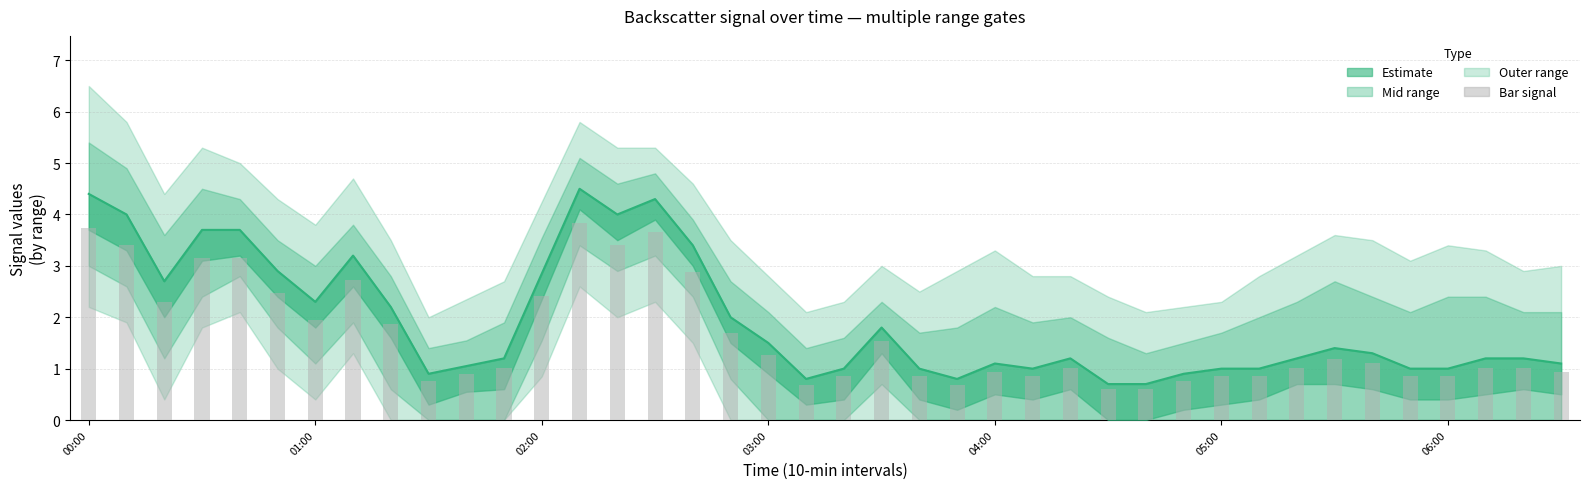

The chart shows a value of 0.2 at 28. True or false?

False